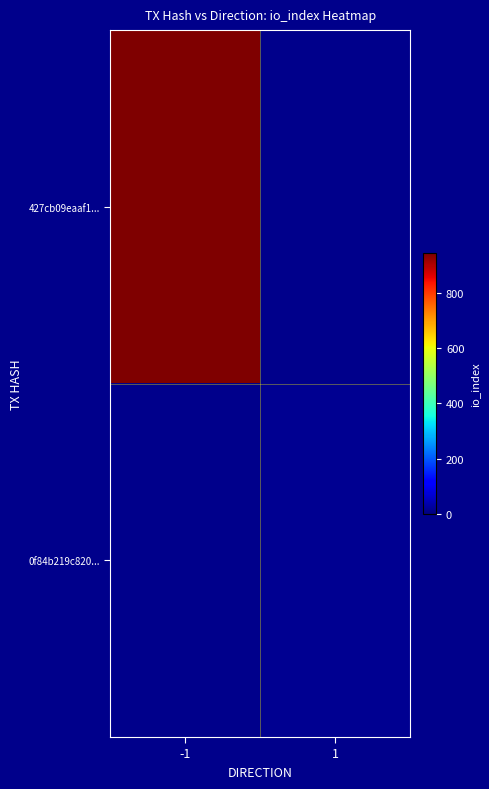

List the series in order of their overall mean, highest first.

427cb09eaaf1..., 0f84b219c820...